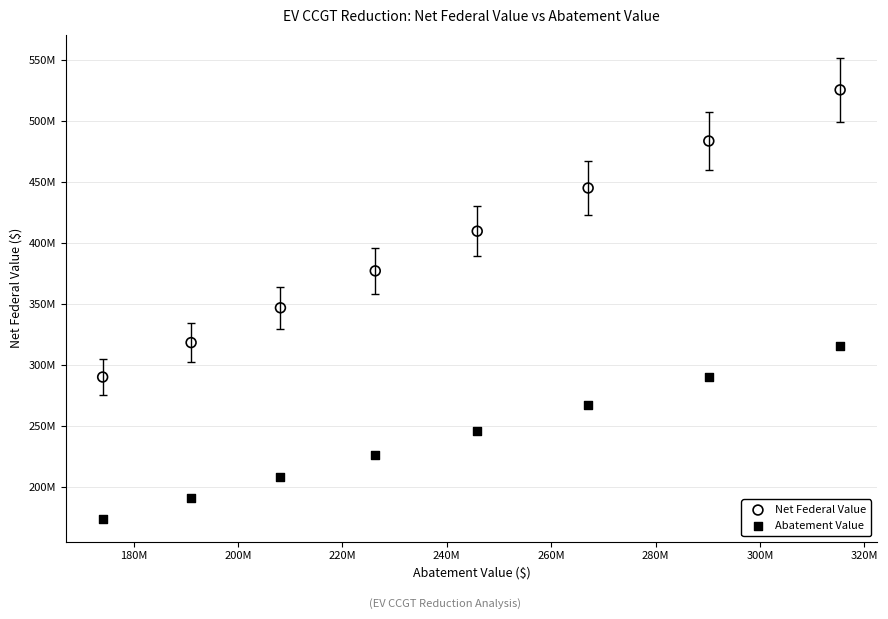

What are all the series names shown in the legend?

Net Federal Value, Abatement Value